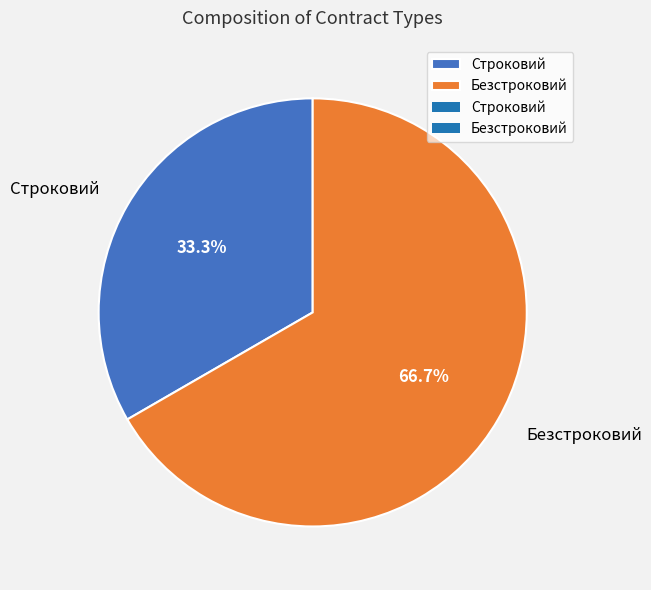

Which slice is the largest?

Безстроковий